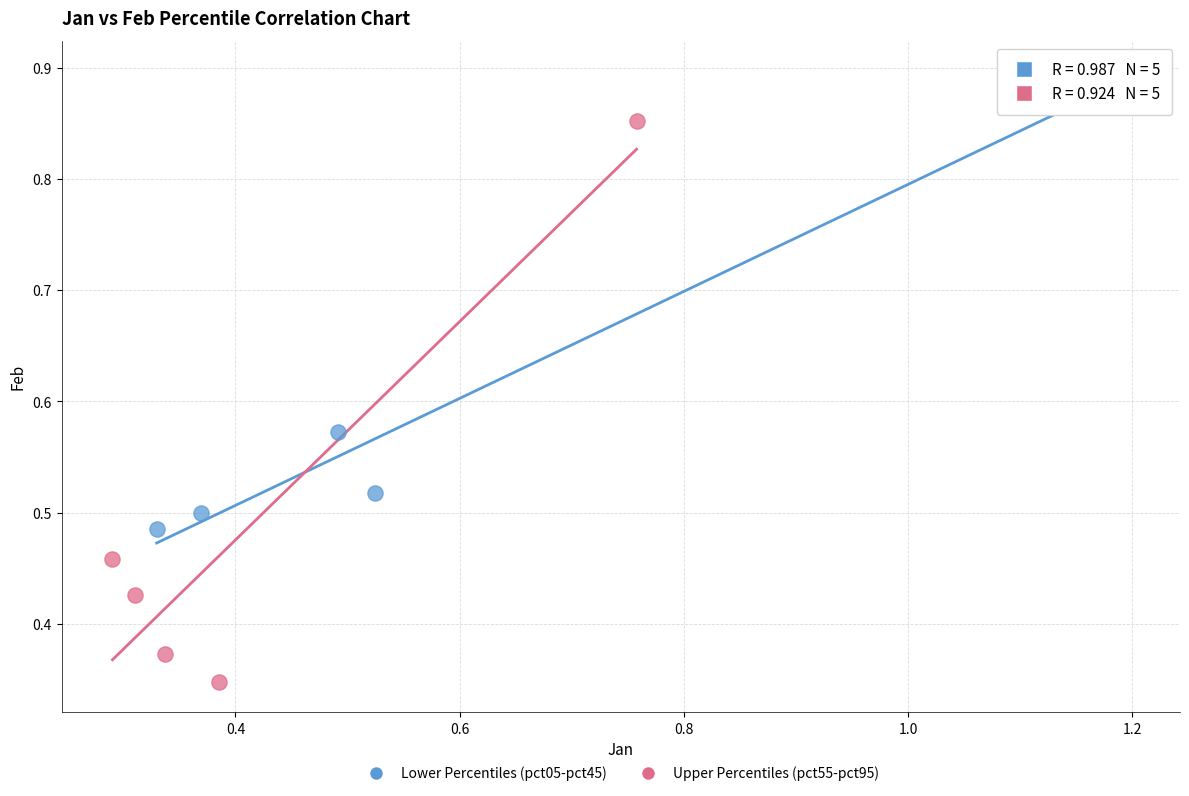

Which series has the largest Y range (max minus min)?

Upper Percentiles (pct55-pct95)